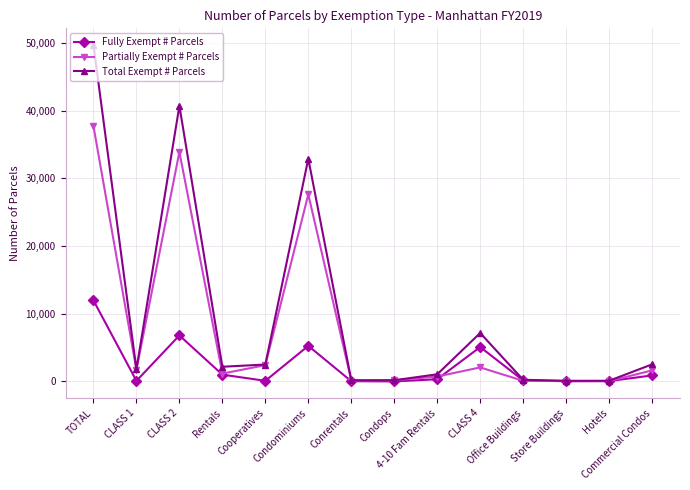

At how many categories does at least one series exceed 9756?

3